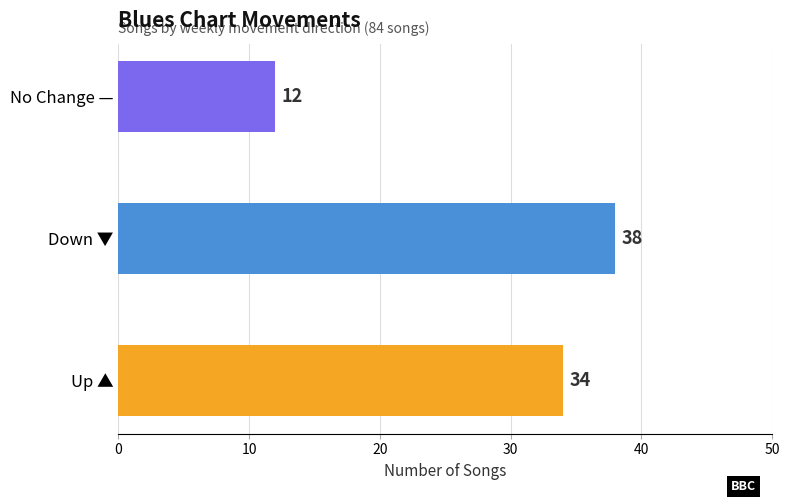

List the labels in order of value, largest first.

Down ▼, Up ▲, No Change —